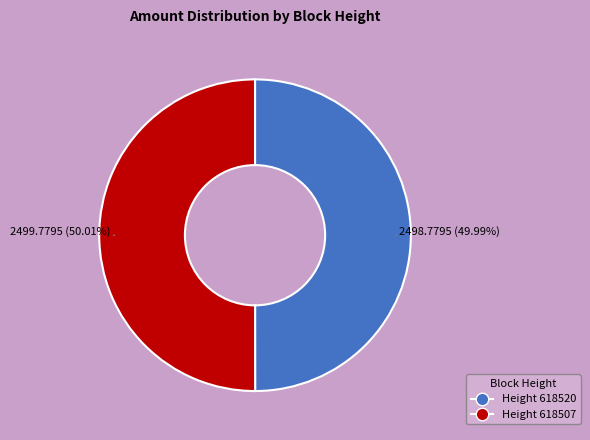

Is there any slice that represents more than half of the pie?

Yes